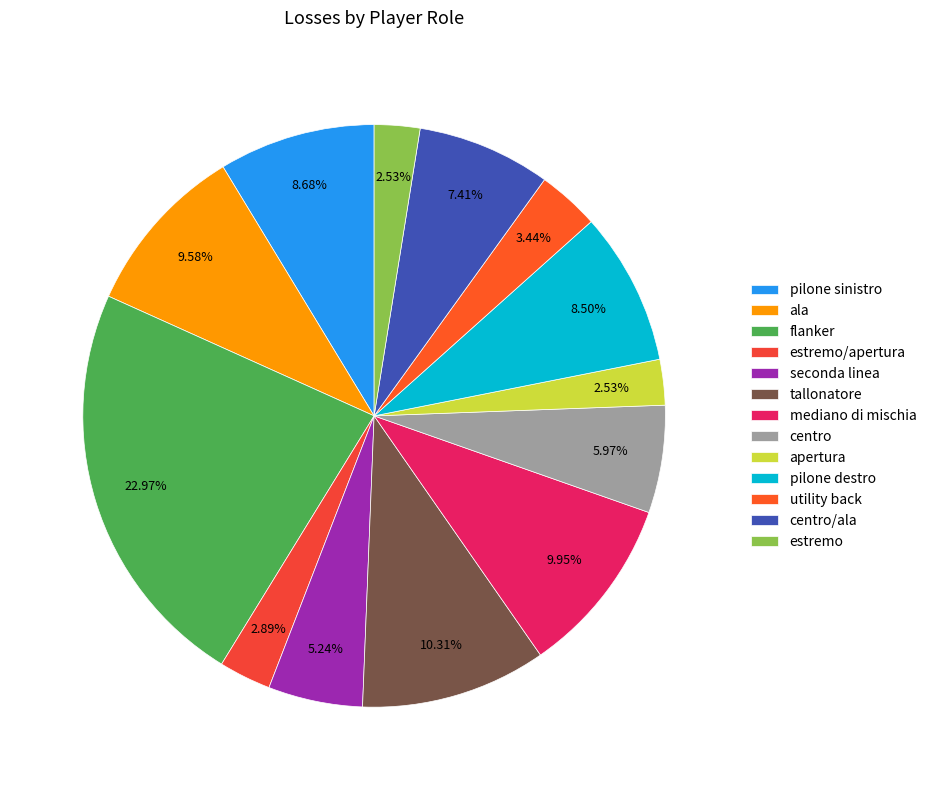

Count the number of slices in the pie.

13